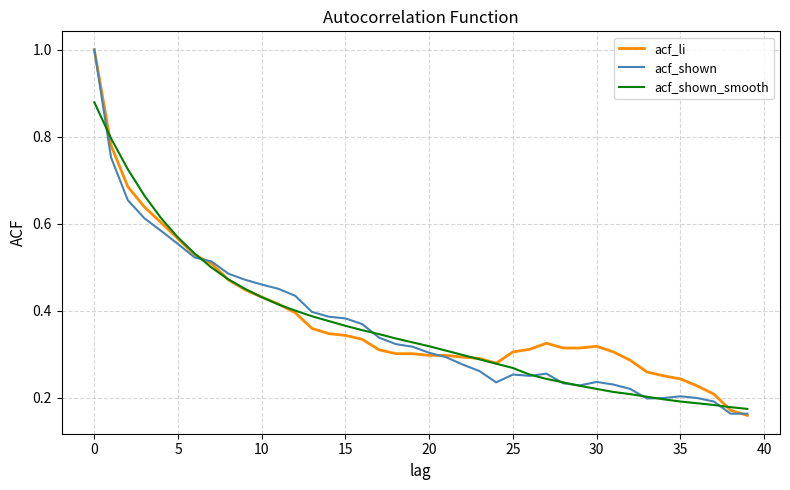

What is the highest value of the acf_shown series?

1.0